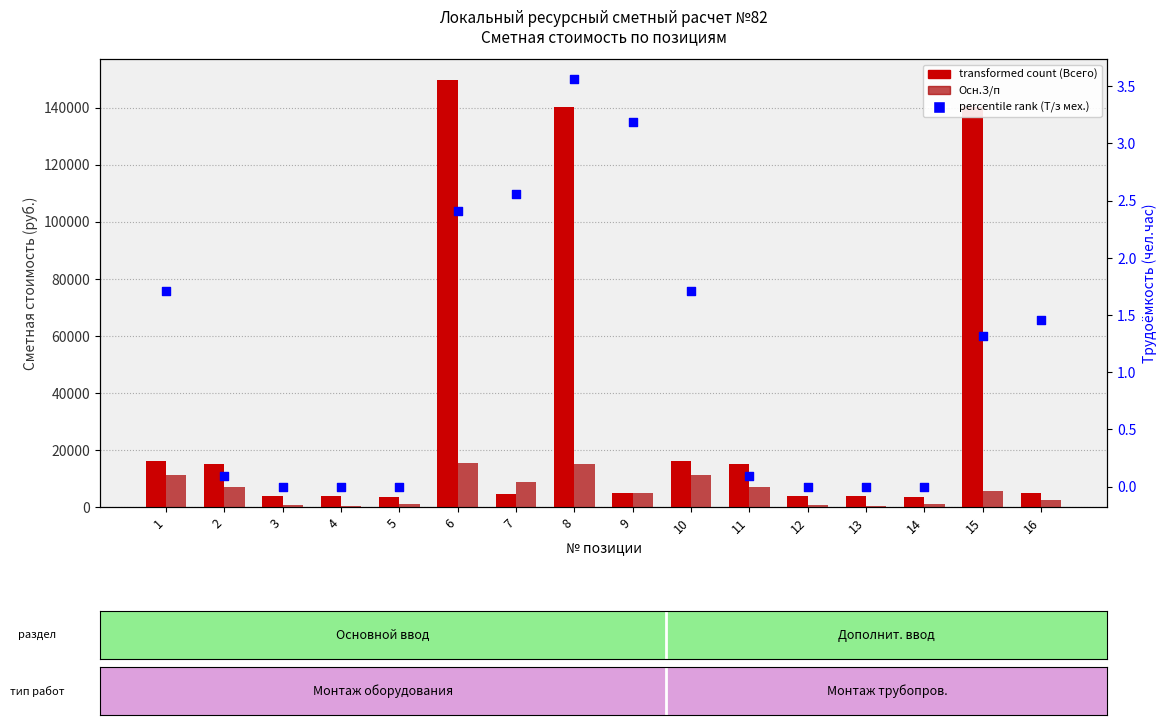

Which series reaches the maximum Y coordinate?

transformed count (Всего)